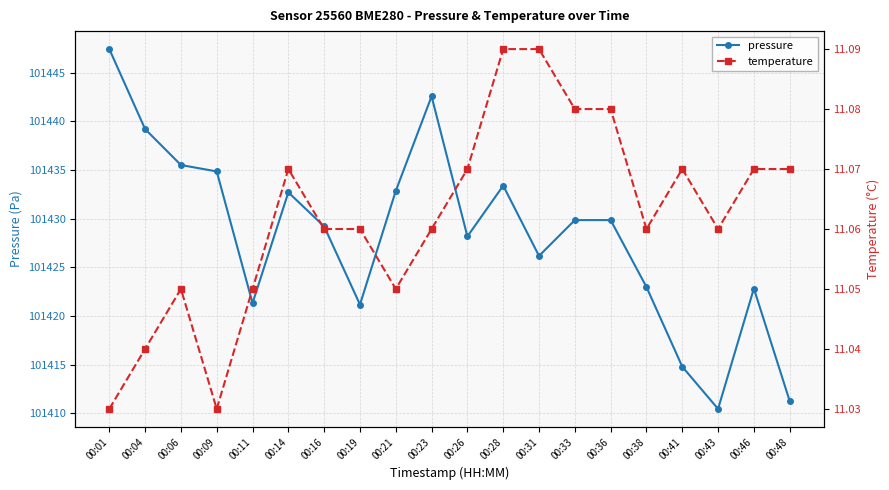

True or false: temperature and pressure cross at least once.

False